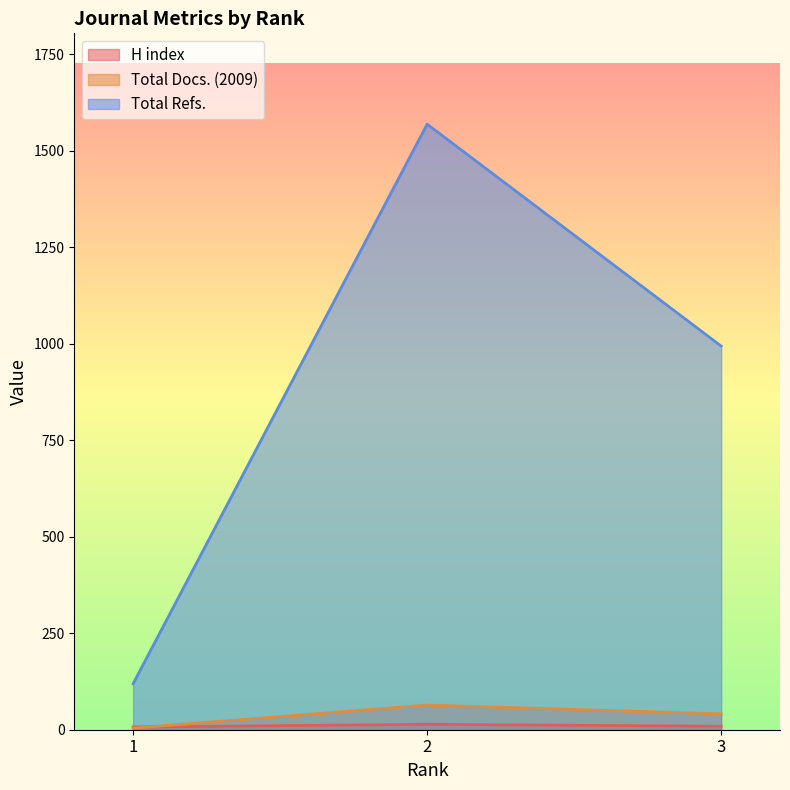

Reading left to right, list all the values displayed in this chart.

H index: 7	14	9
Total Docs. (2009): 4	64	41
Total Refs.: 119	1569	994